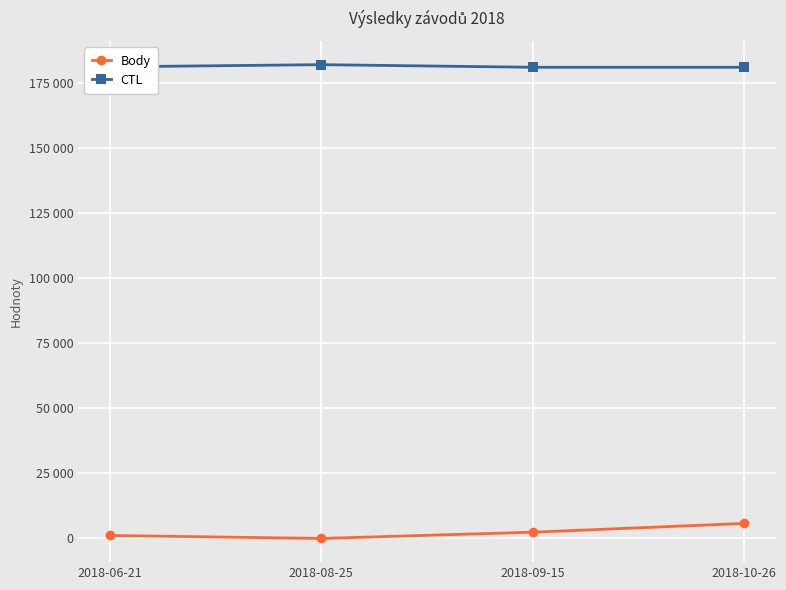

Reading right to left, extract all data points from this chart.

Body: 5775	2408	0	1139
CTL: 181143	181146	182147	181313